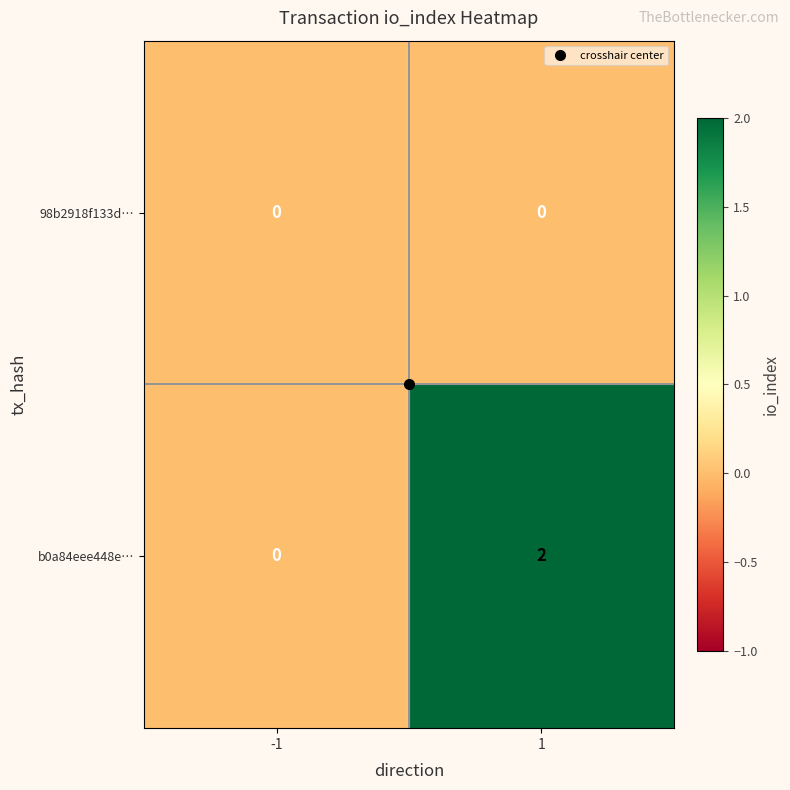

Rank the series by their average value, from highest to lowest.

b0a84eee448e…, 98b2918f133d…